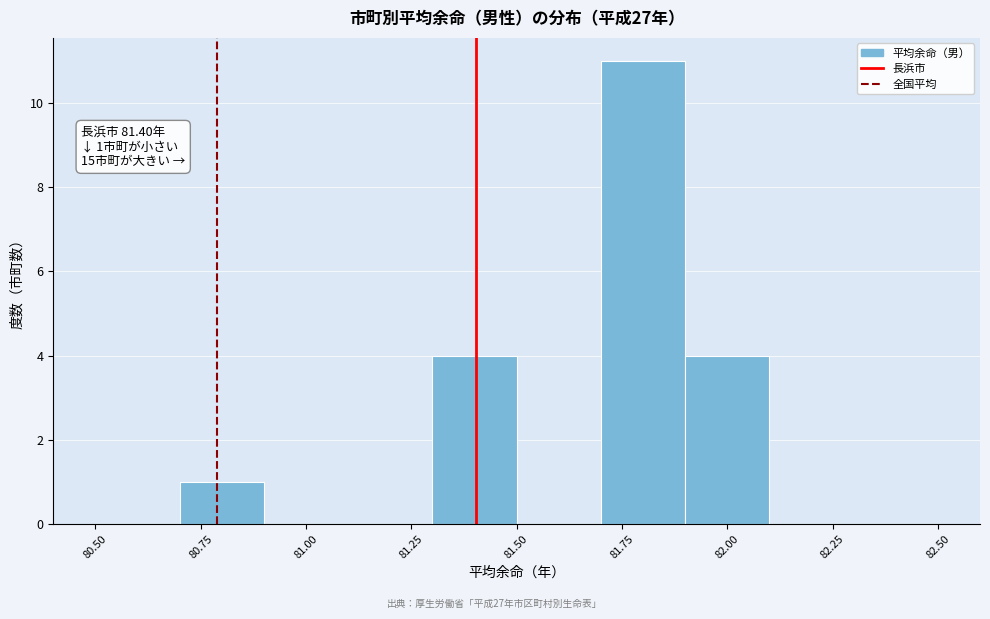

Over which range of the x-axis is the bar tallest?

81.7 to 81.9